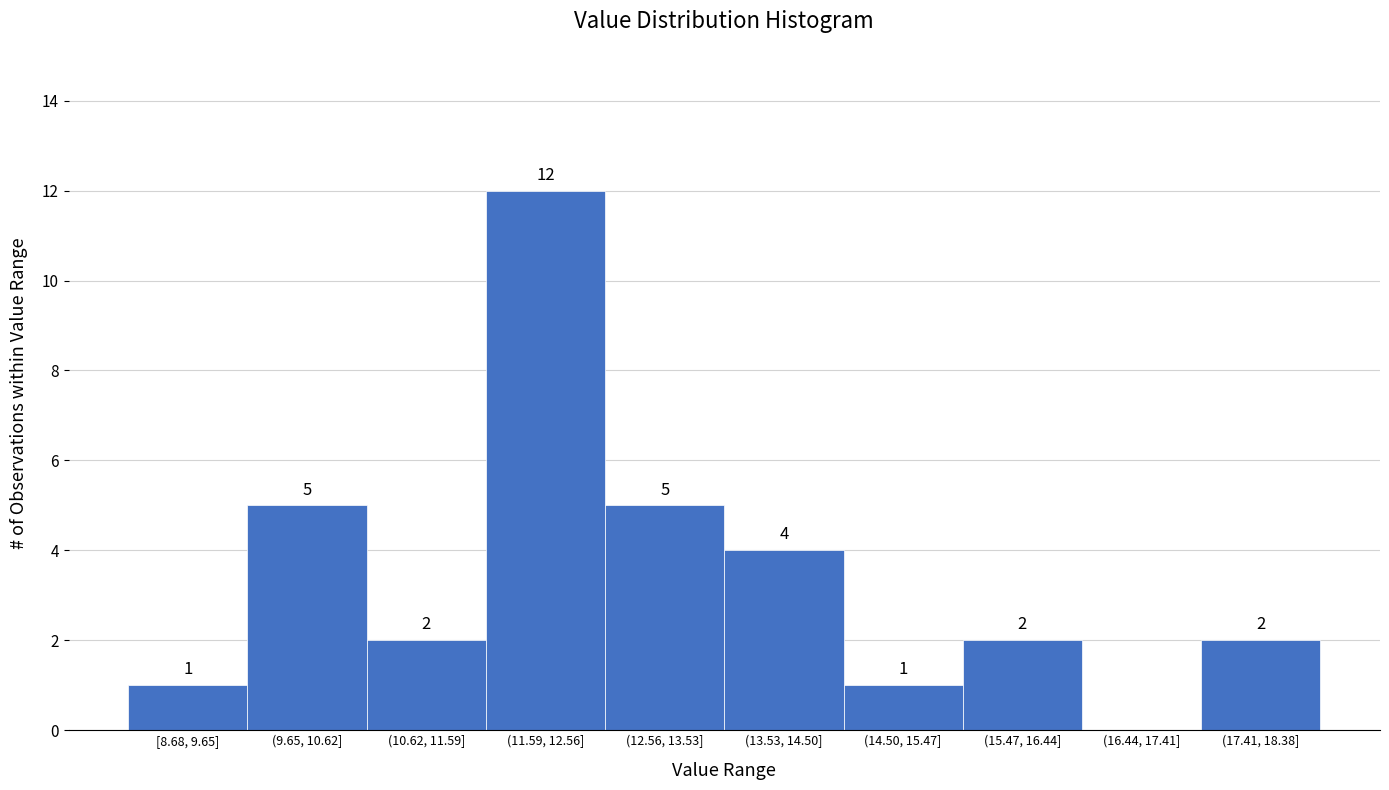

Reading left to right, list all the values displayed in this chart.

[8.68, 9.65]=1	(9.65, 10.62]=5	(10.62, 11.59]=2	(11.59, 12.56]=12	(12.56, 13.53]=5	(13.53, 14.50]=4	(14.50, 15.47]=1	(15.47, 16.44]=2	(16.44, 17.41]=0	(17.41, 18.38]=2